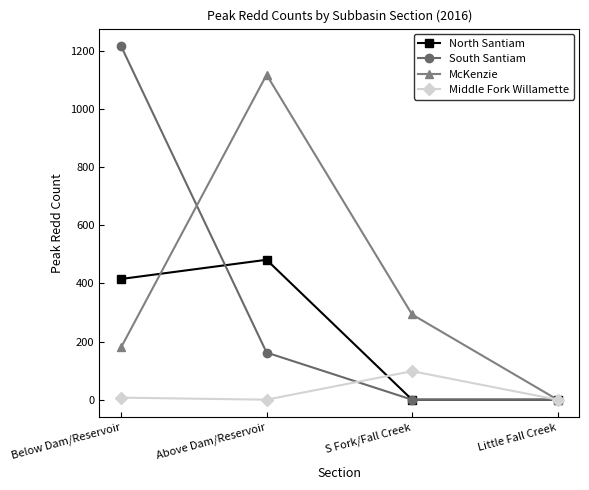

How many lines are shown in the chart?

4